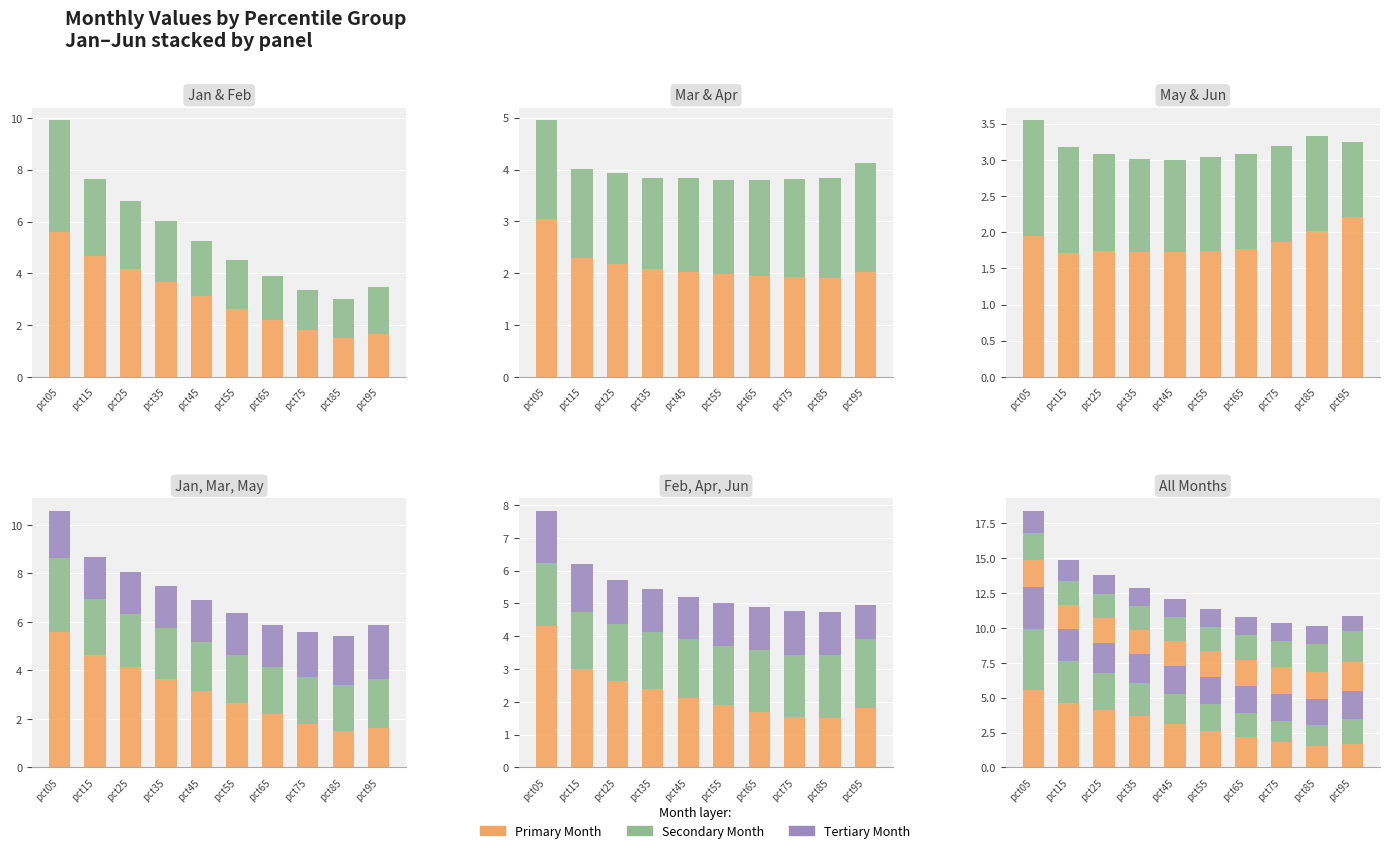

Count the number of categories in the chart.

10